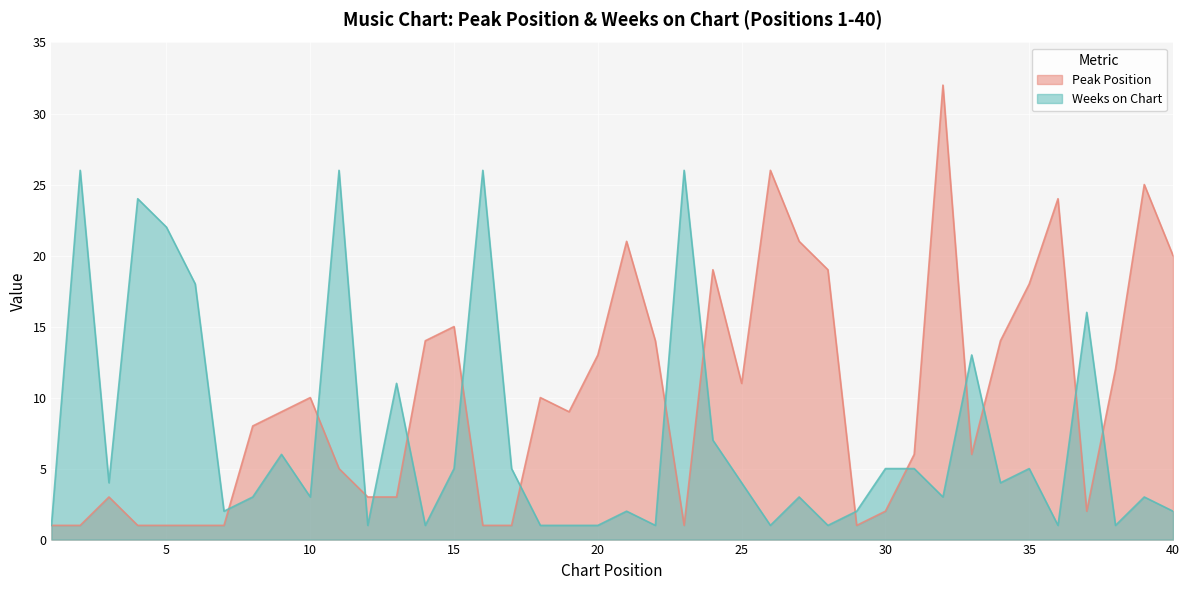

What is the highest value of the Peak Position series?

32